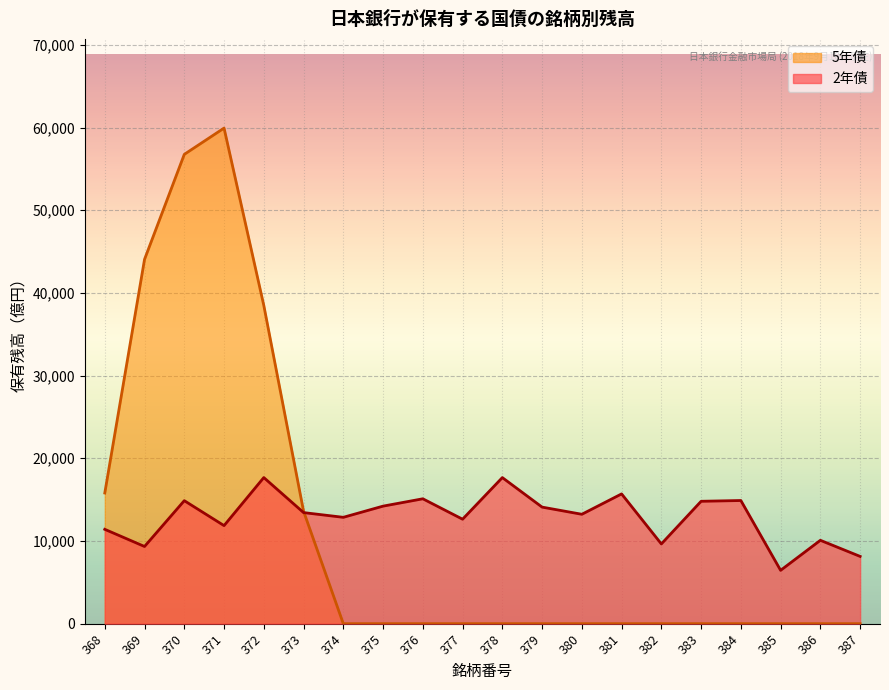

Which series has the widest spread of values?

5年債